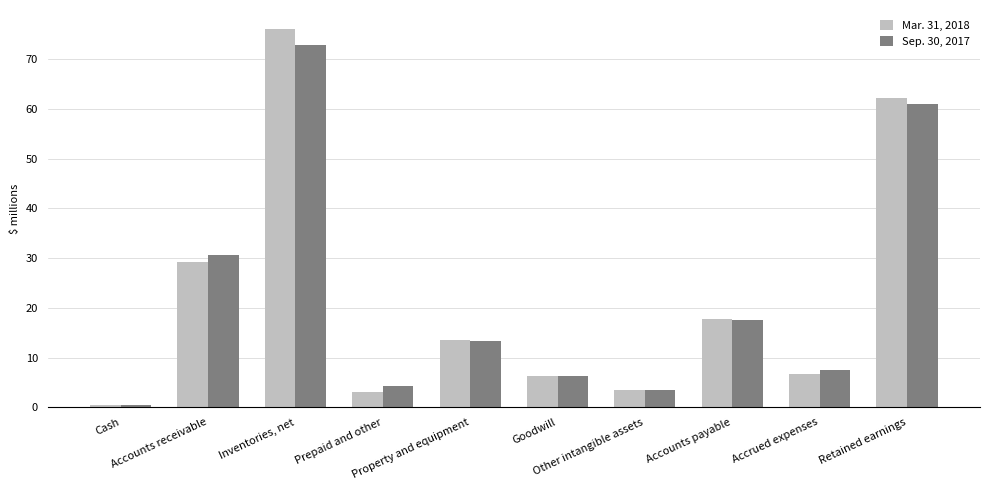

What is the total value across all series at Cash?

1.1